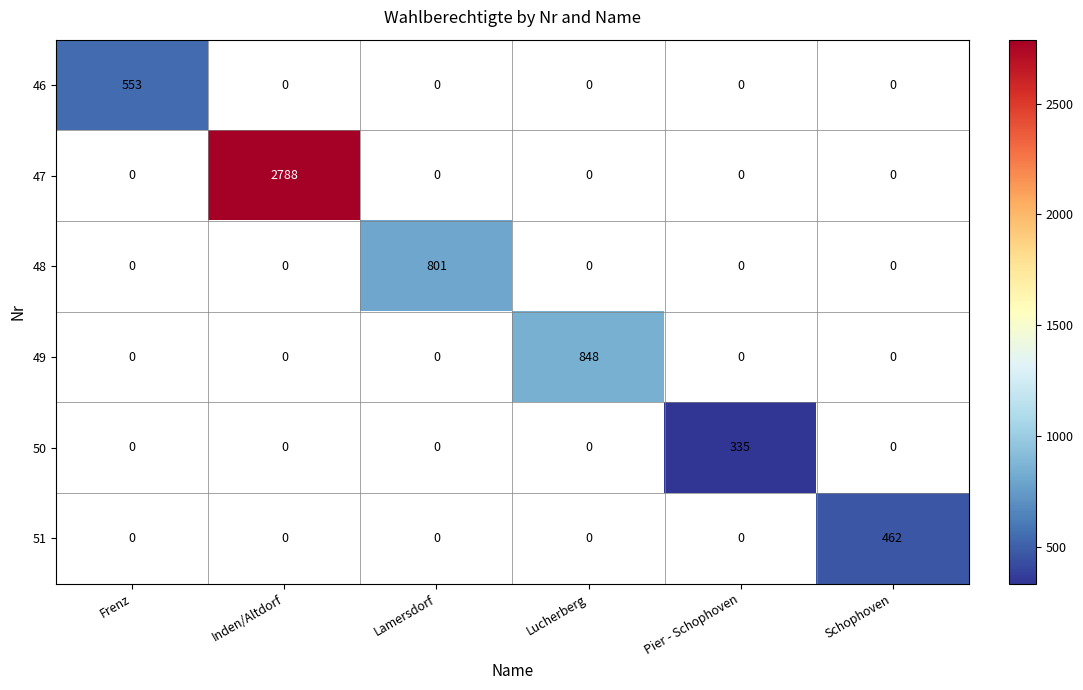

Between Inden/Altdorf and Lucherberg, which series saw the biggest shift?

47